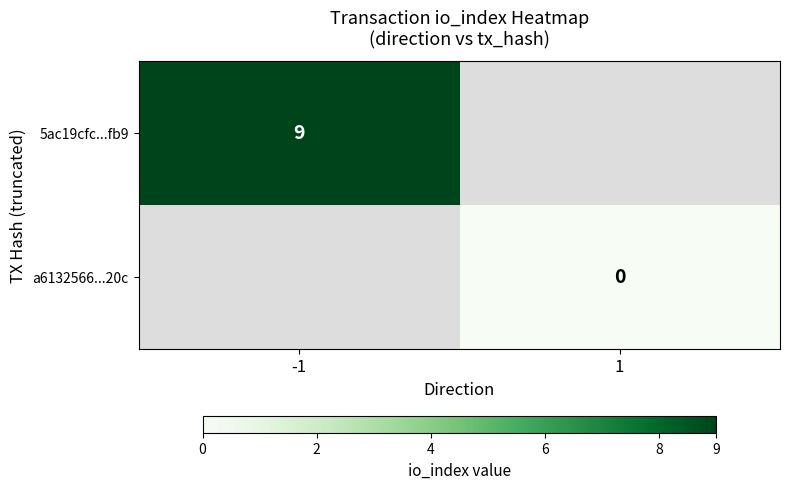

At how many categories does at least one series exceed 0?

1